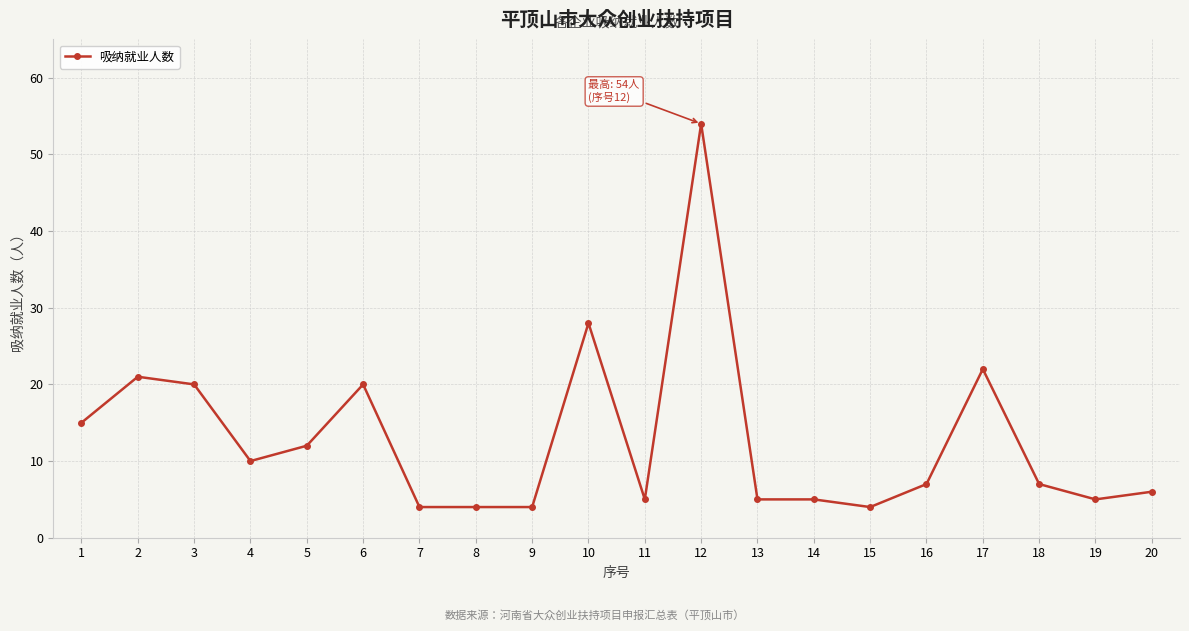

True or false: there are more than 1 points higher than both neighbors.

True